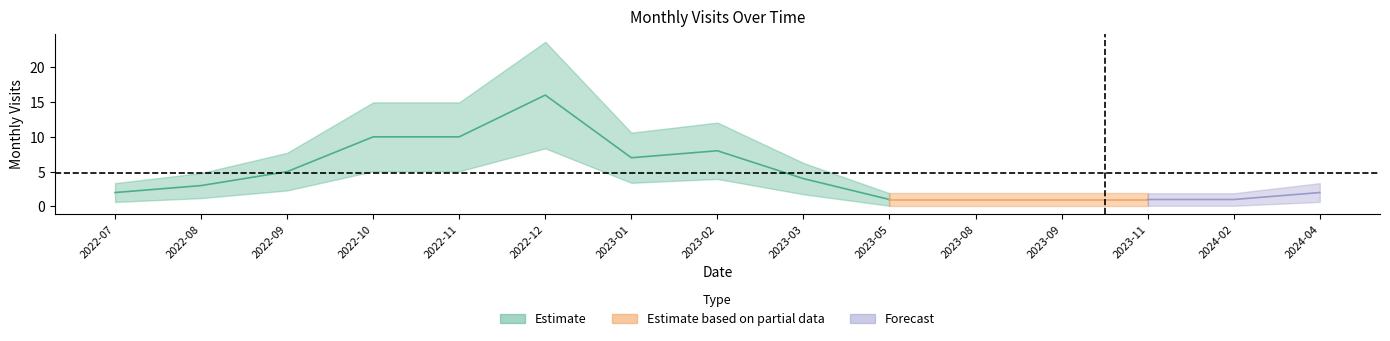

List the labels in order of value, largest first.

2022-12, 2022-10, 2022-11, 2023-02, 2023-01, 2022-09, 2023-03, 2022-08, 2022-07, 2024-04, 2023-05, 2023-08, 2023-09, 2023-11, 2024-02